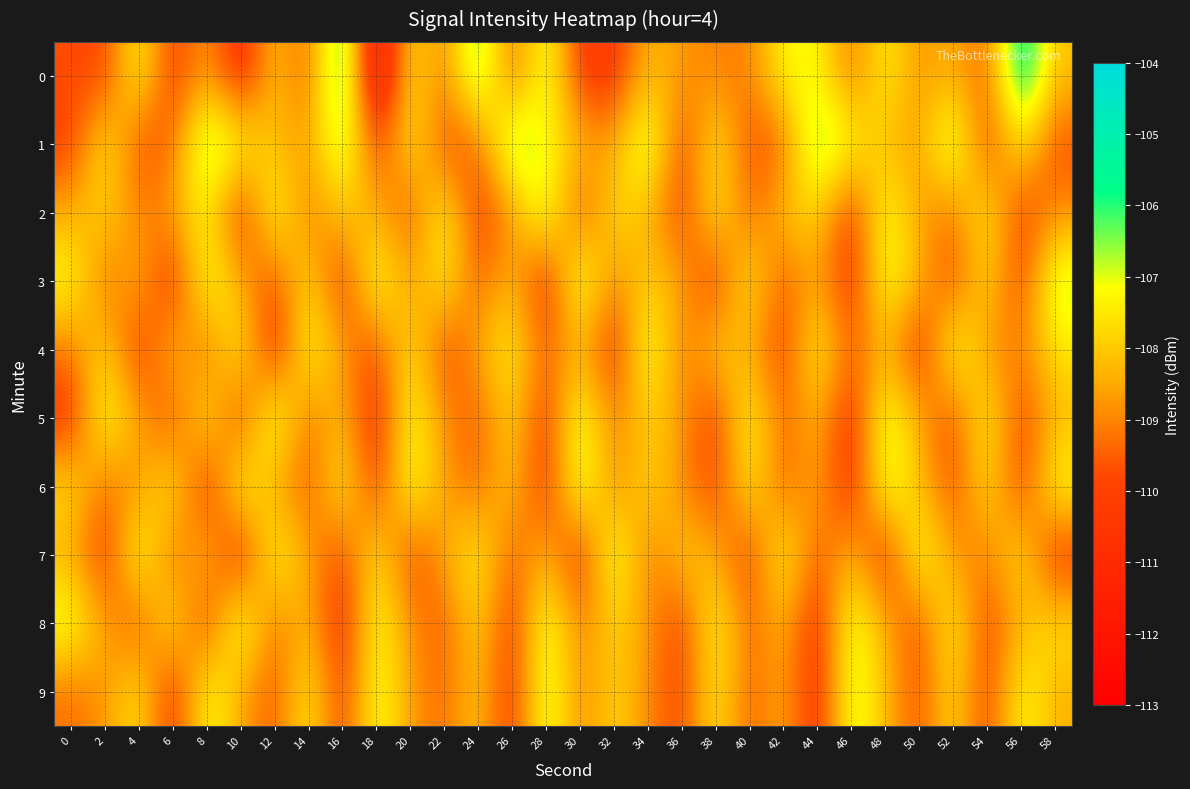

At 20, list the series in order from smallest to largest.

7, 2, 3, 8, 9, 0, 4, 1, 5, 6